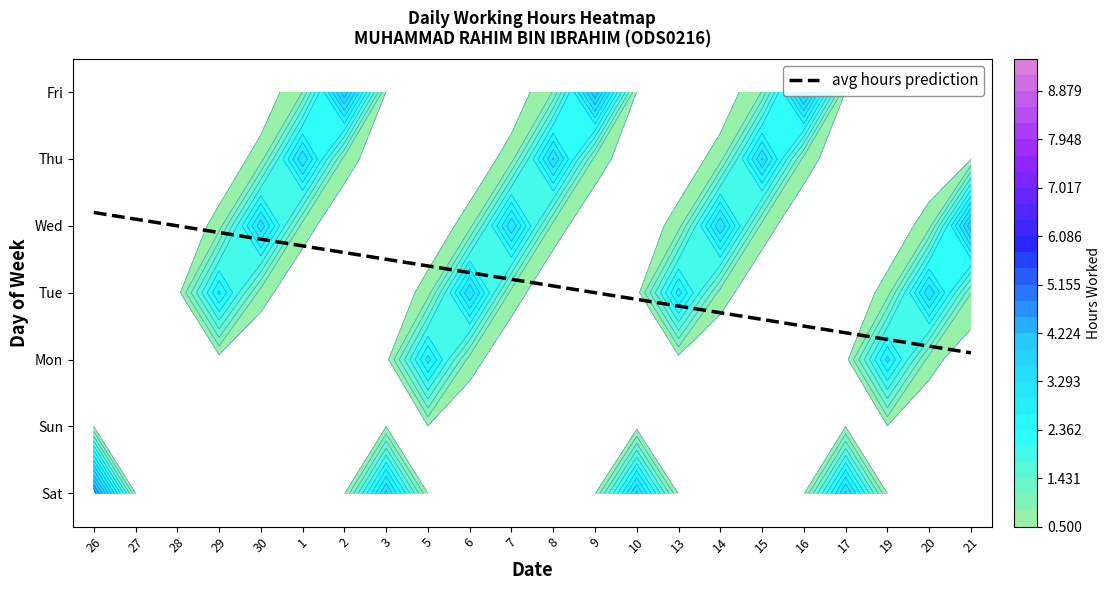

Reading left to right, list all the values displayed in this chart.

26: Sat=9.0	Sun=0.0	Mon=0.0	Tue=0.0	Wed=0.0	Thu=0.0	Fri=0.0
27: Sat=0.0	Sun=0.0	Mon=0.0	Tue=0.0	Wed=0.0	Thu=0.0	Fri=0.0
28: Sat=0.0	Sun=0.0	Mon=0.0	Tue=0.0	Wed=0.0	Thu=0.0	Fri=0.0
29: Sat=0.0	Sun=0.0	Mon=0.0	Tue=9.1	Wed=0.0	Thu=0.0	Fri=0.0
30: Sat=0.0	Sun=0.0	Mon=0.0	Tue=0.0	Wed=9.1	Thu=0.0	Fri=0.0
1: Sat=0.0	Sun=0.0	Mon=0.0	Tue=0.0	Wed=0.0	Thu=9.2	Fri=0.0
2: Sat=0.0	Sun=0.0	Mon=0.0	Tue=0.0	Wed=0.0	Thu=0.0	Fri=9.2
3: Sat=9.3	Sun=0.0	Mon=0.0	Tue=0.0	Wed=0.0	Thu=0.0	Fri=0.0
5: Sat=0.0	Sun=0.0	Mon=9.1	Tue=0.0	Wed=0.0	Thu=0.0	Fri=0.0
6: Sat=0.0	Sun=0.0	Mon=0.0	Tue=9.4	Wed=0.0	Thu=0.0	Fri=0.0
7: Sat=0.0	Sun=0.0	Mon=0.0	Tue=0.0	Wed=9.2	Thu=0.0	Fri=0.0
8: Sat=0.0	Sun=0.0	Mon=0.0	Tue=0.0	Wed=0.0	Thu=9.3	Fri=0.0
9: Sat=0.0	Sun=0.0	Mon=0.0	Tue=0.0	Wed=0.0	Thu=0.0	Fri=9.3
10: Sat=9.3	Sun=0.0	Mon=0.0	Tue=0.0	Wed=0.0	Thu=0.0	Fri=0.0
13: Sat=0.0	Sun=0.0	Mon=0.0	Tue=9.4	Wed=0.0	Thu=0.0	Fri=0.0
14: Sat=0.0	Sun=0.0	Mon=0.0	Tue=0.0	Wed=9.3	Thu=0.0	Fri=0.0
15: Sat=0.0	Sun=0.0	Mon=0.0	Tue=0.0	Wed=0.0	Thu=9.3	Fri=0.0
16: Sat=0.0	Sun=0.0	Mon=0.0	Tue=0.0	Wed=0.0	Thu=0.0	Fri=9.2
17: Sat=9.2	Sun=0.0	Mon=0.0	Tue=0.0	Wed=0.0	Thu=0.0	Fri=0.0
19: Sat=0.0	Sun=0.0	Mon=9.0	Tue=0.0	Wed=0.0	Thu=0.0	Fri=0.0
20: Sat=0.0	Sun=0.0	Mon=0.0	Tue=9.2	Wed=0.0	Thu=0.0	Fri=0.0
21: Sat=0.0	Sun=0.0	Mon=0.0	Tue=0.0	Wed=9.2	Thu=0.0	Fri=0.0